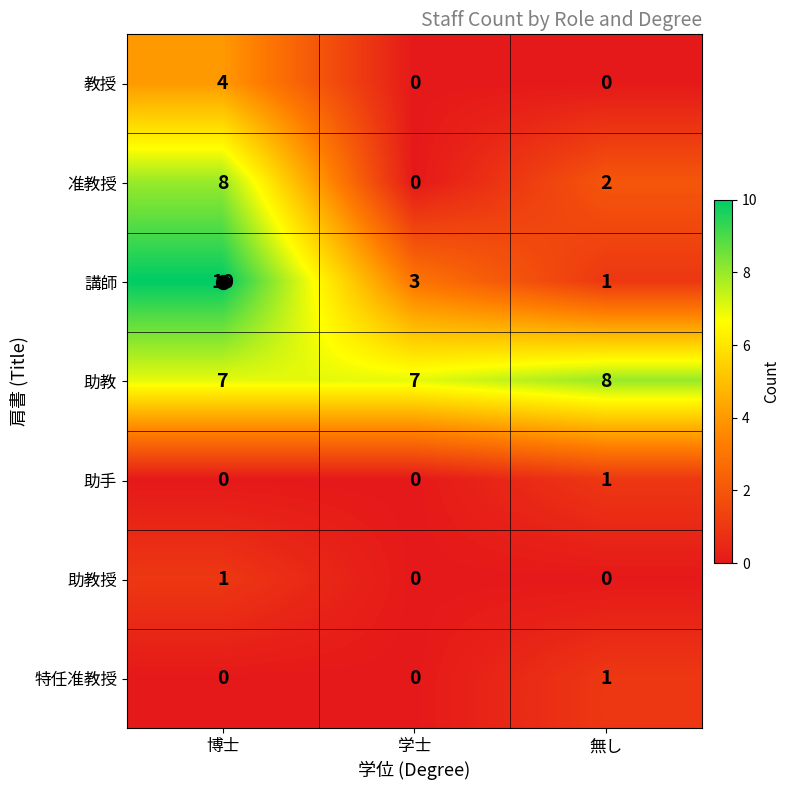

Count the 准教授 values in the range 0 to 8.

3